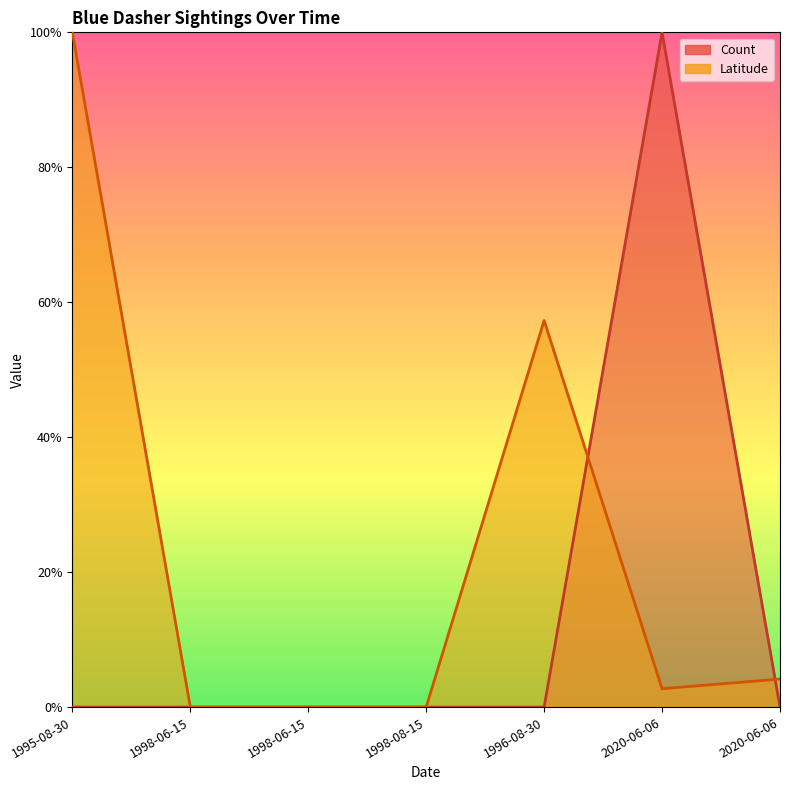

How many lines are shown in the chart?

2